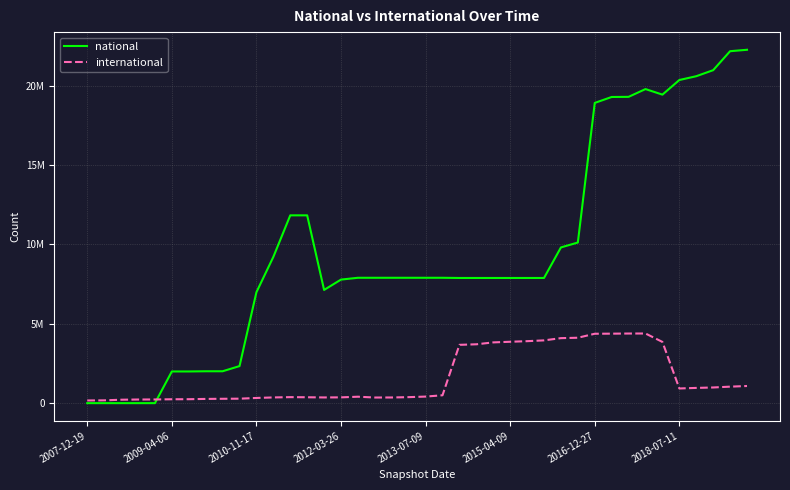

What are all the series names shown in the legend?

national, international